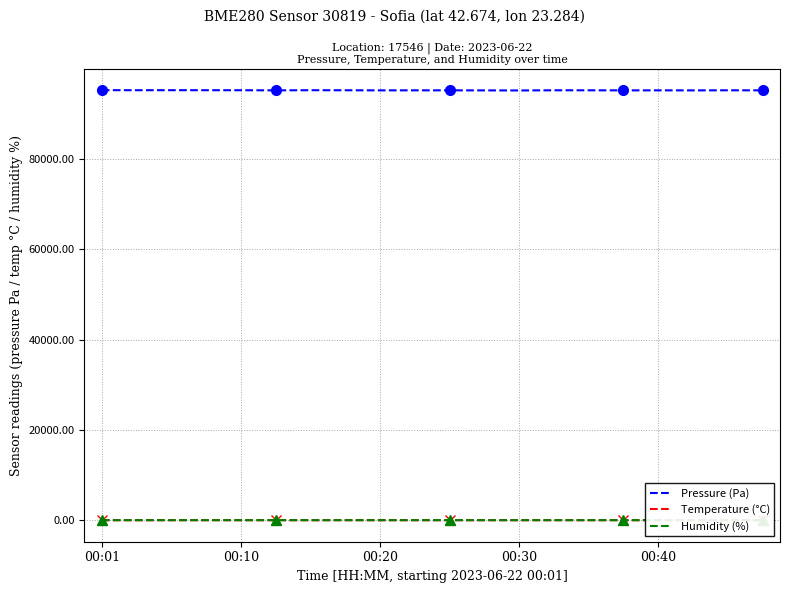

What is the value of the Temperature (°C) point at the 5th from the left?

28.2